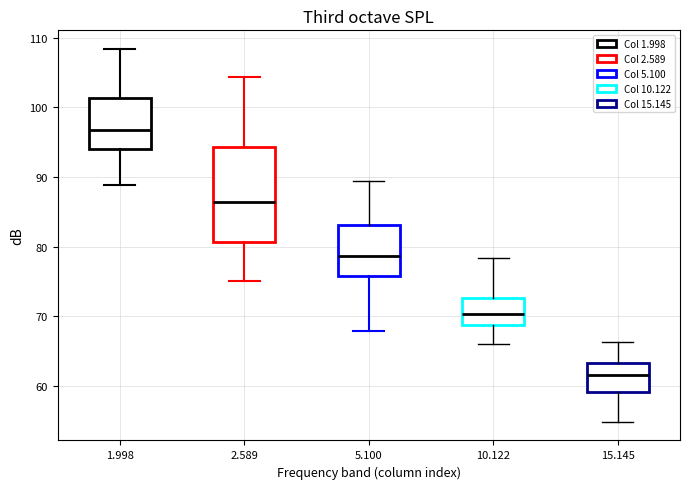

Reading left to right, read every box against the y-axis: the position of its median line, the range the box covers, and the ends of its whiskers. The values are not printed on the chart, so give them approximately, as read against the axis.

1.998: median 97, box 94 to 101, whiskers 89 to 108
2.589: median 86, box 81 to 94, whiskers 75 to 104
5.100: median 79, box 76 to 83, whiskers 68 to 89
10.122: median 70, box 69 to 73, whiskers 66 to 78
15.145: median 62, box 59 to 63, whiskers 55 to 66